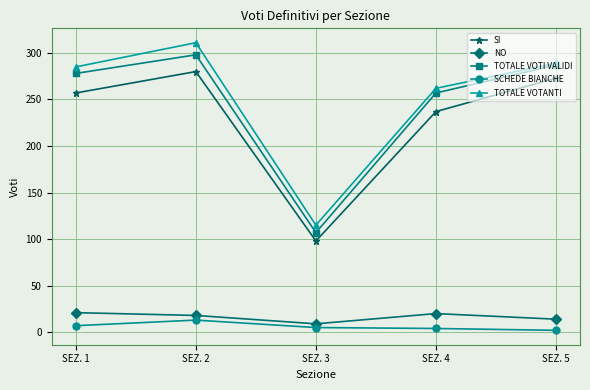

True or false: TOTALE VOTANTI has a value of 433 at SEZ. 5.

False